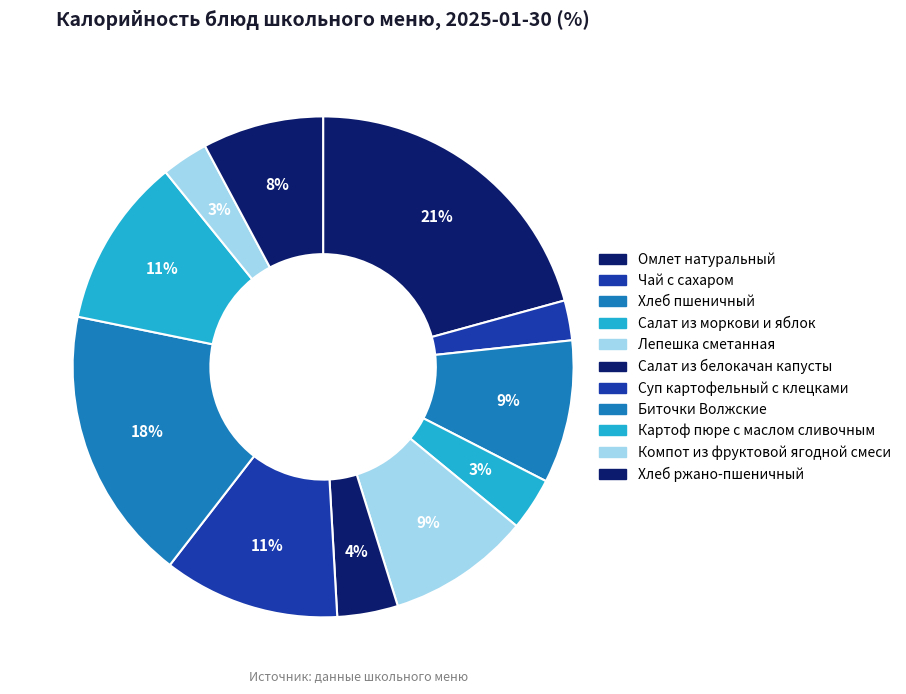

Which slice is the largest?

Омлет натуральный